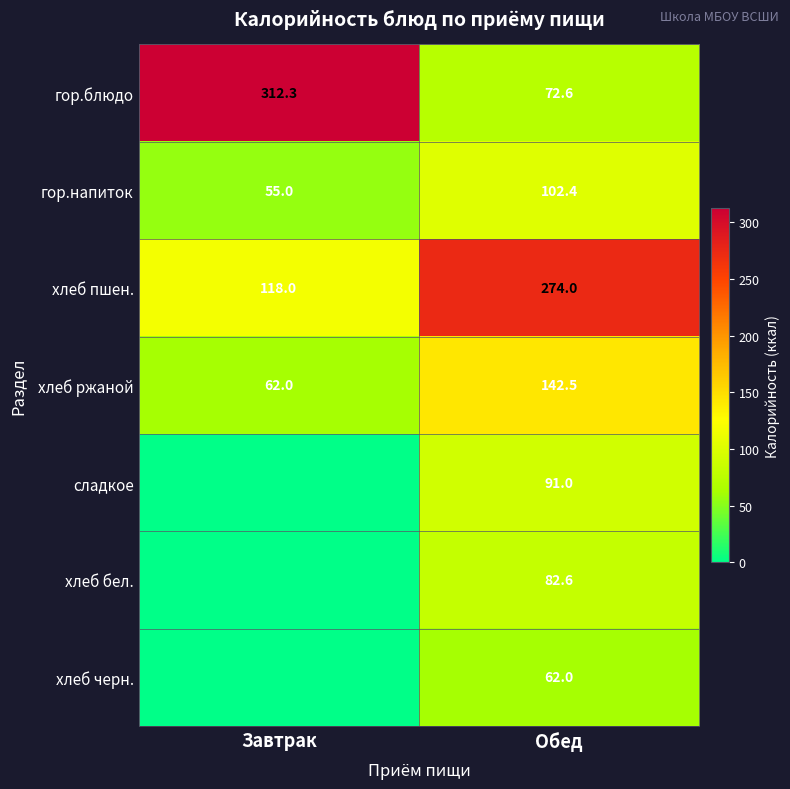

What is the total value across all series at Обед?

827.1